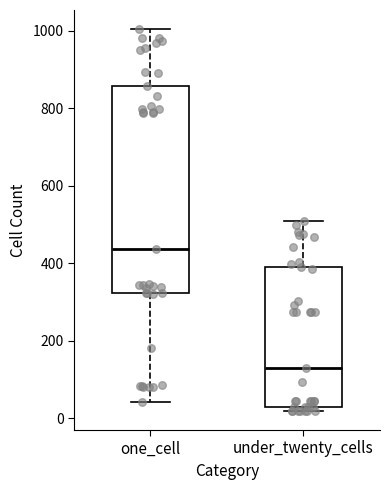

Reading left to right, read every box against the y-axis: the position of its median line, the range the box covers, and the ends of its whiskers. The values are not printed on the chart, so give them approximately, as read against the axis.

one_cell: median 440, box 320 to 860, whiskers 40 to 1000
under_twenty_cells: median 140, box 40 to 400, whiskers 20 to 500